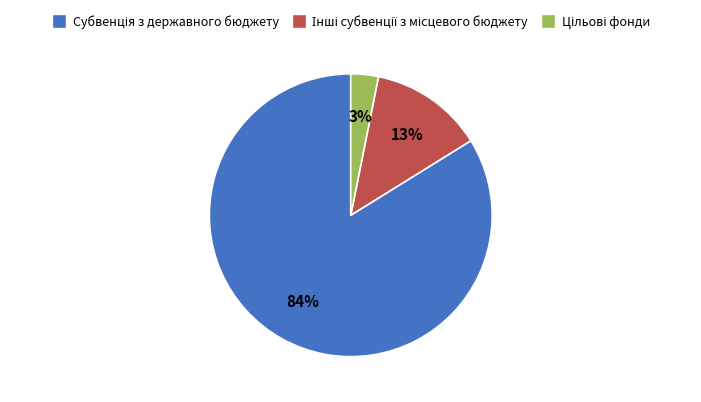

To the nearest percent, what is the average slice percentage?

33%